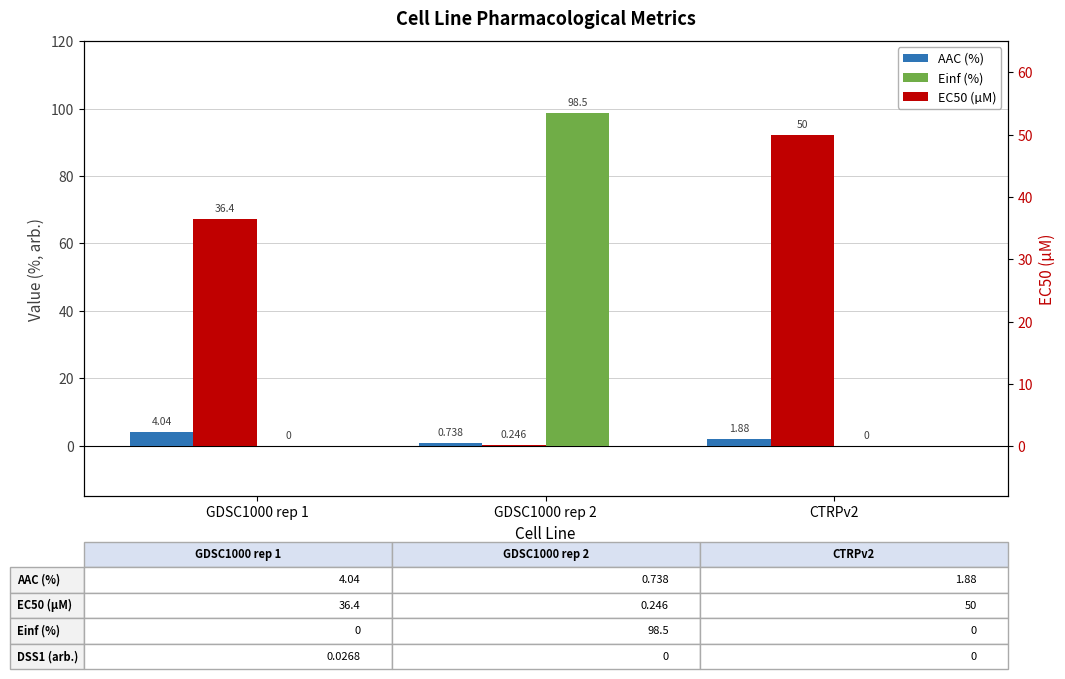

What is the approximate value of EC50 (µM) at GDSC1000 rep 1?

36.4